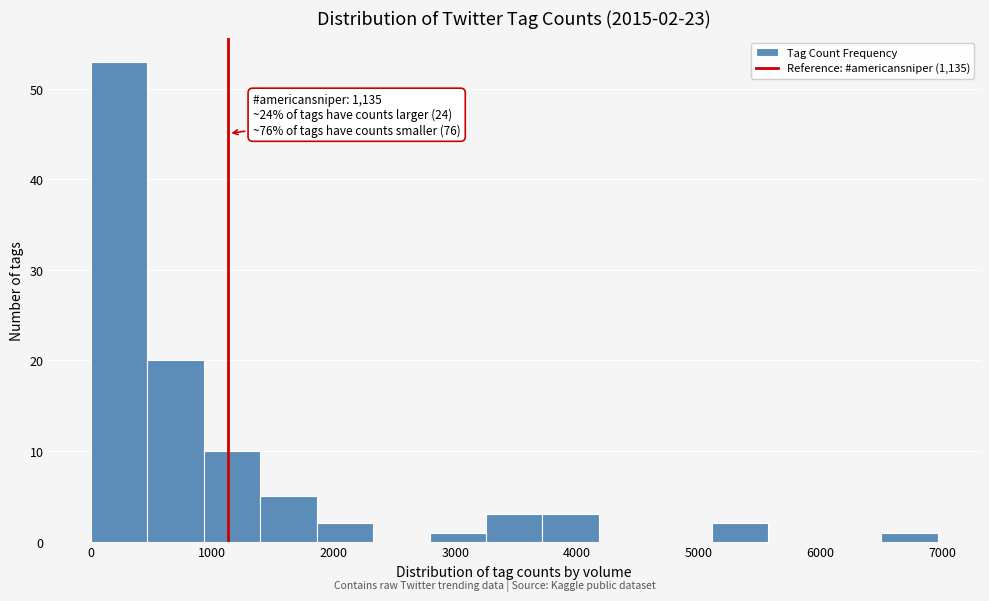

Which range on the x-axis has the tallest bar?

0 to 500